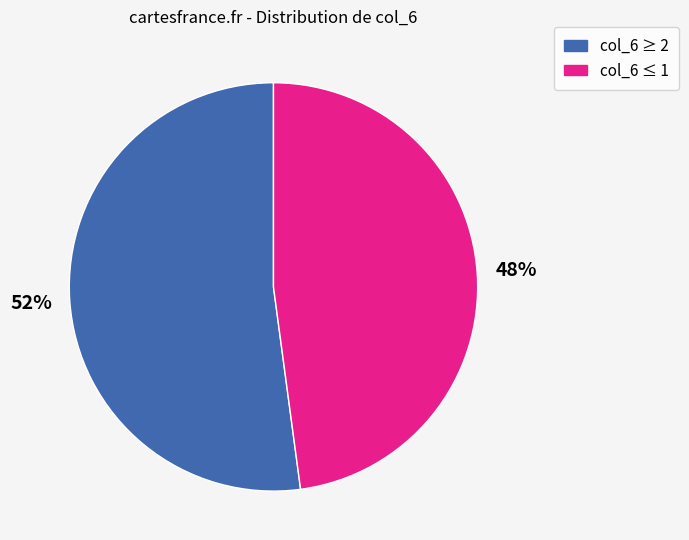

To the nearest percent, what is the difference between the largest and smallest slice percentages?

4%